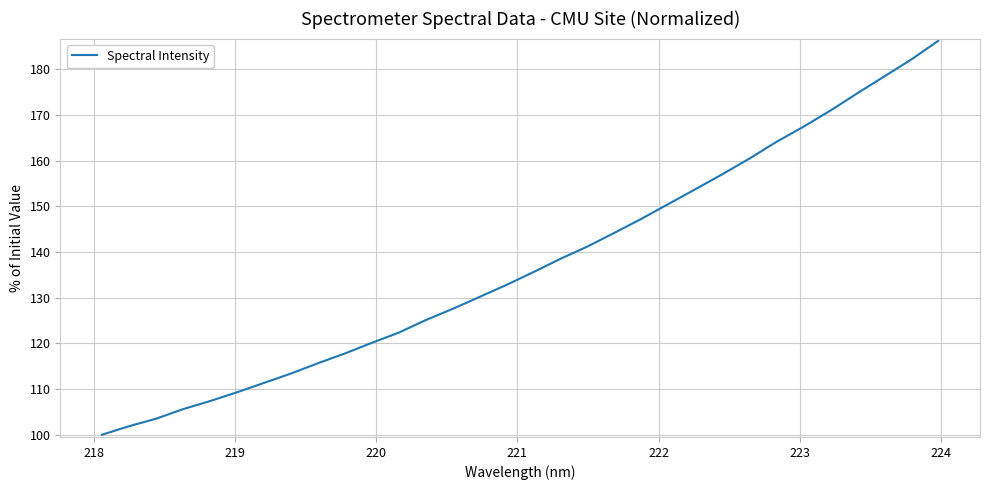

What is the greatest value displayed?

186.2